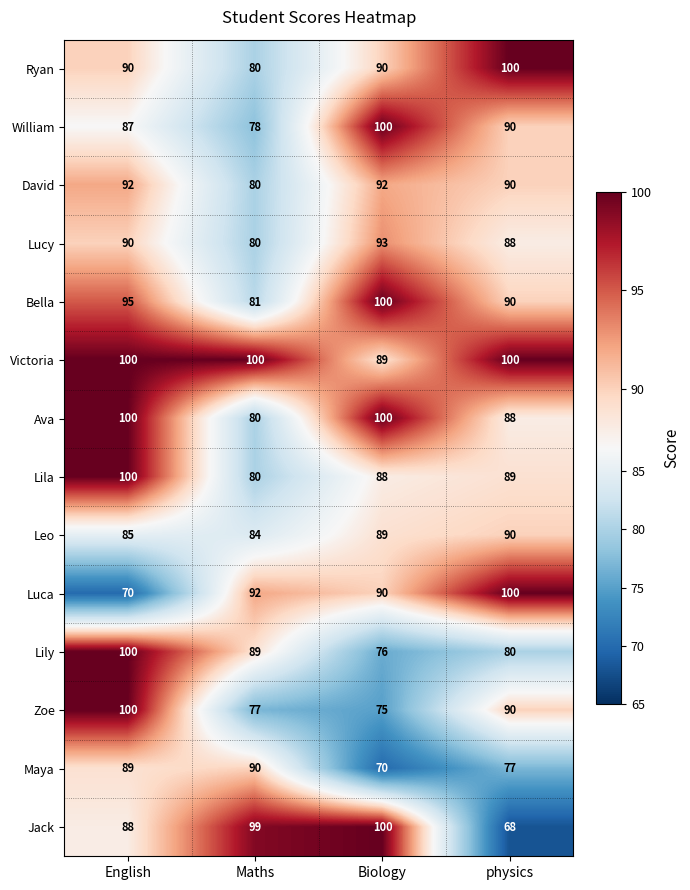

Which series has the largest total across all categories?

Victoria